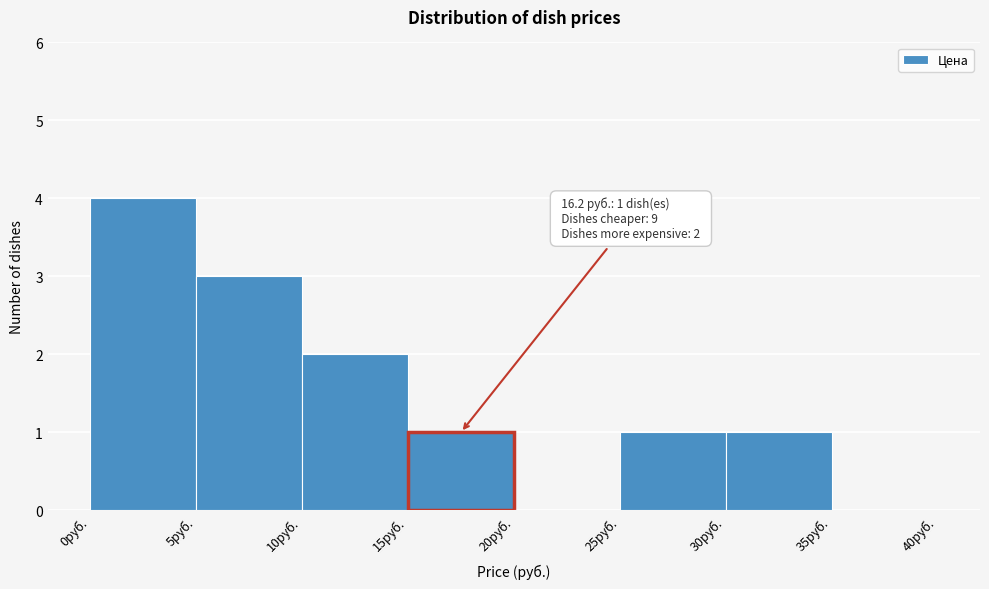

Over which range of the x-axis is the bar tallest?

0 to 5